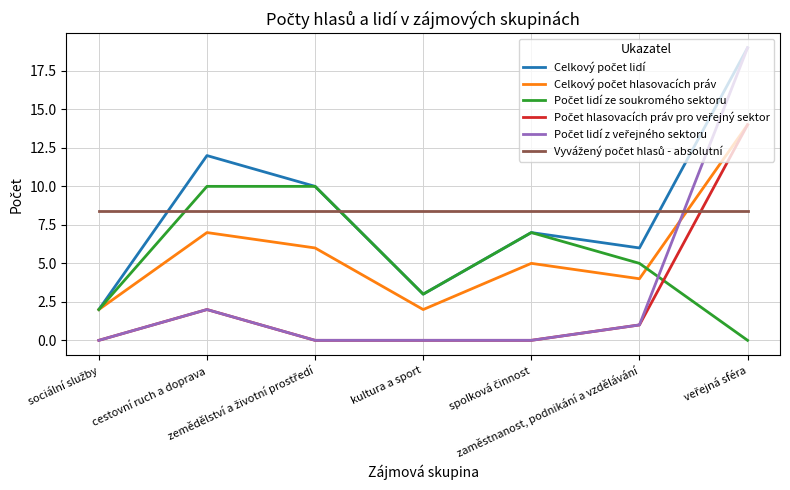

What is the greatest value displayed?

19.0